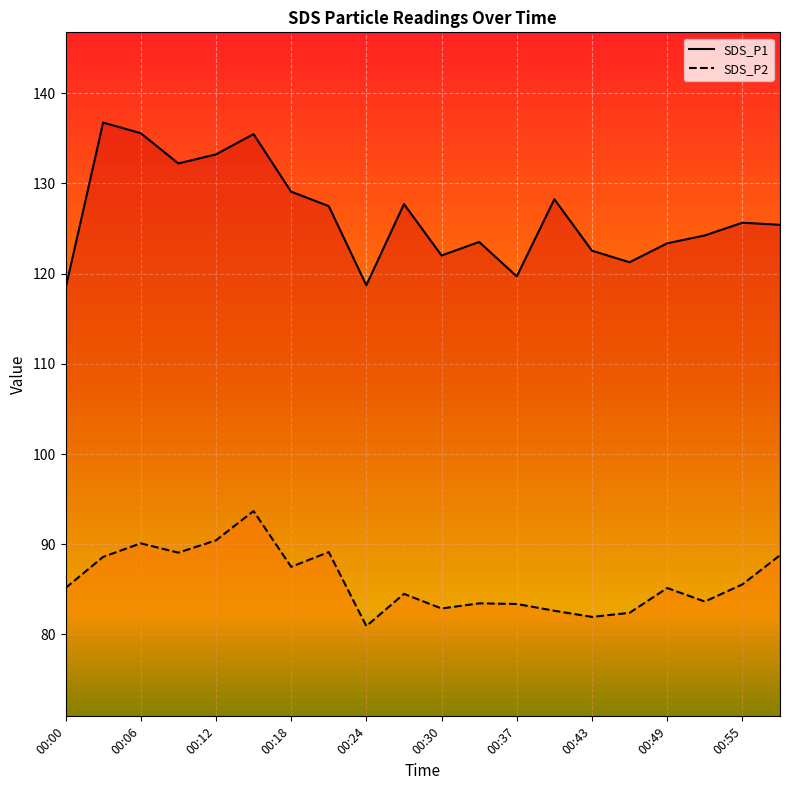

What is the value of the SDS_P2 point at the 16th from the left?

82.4